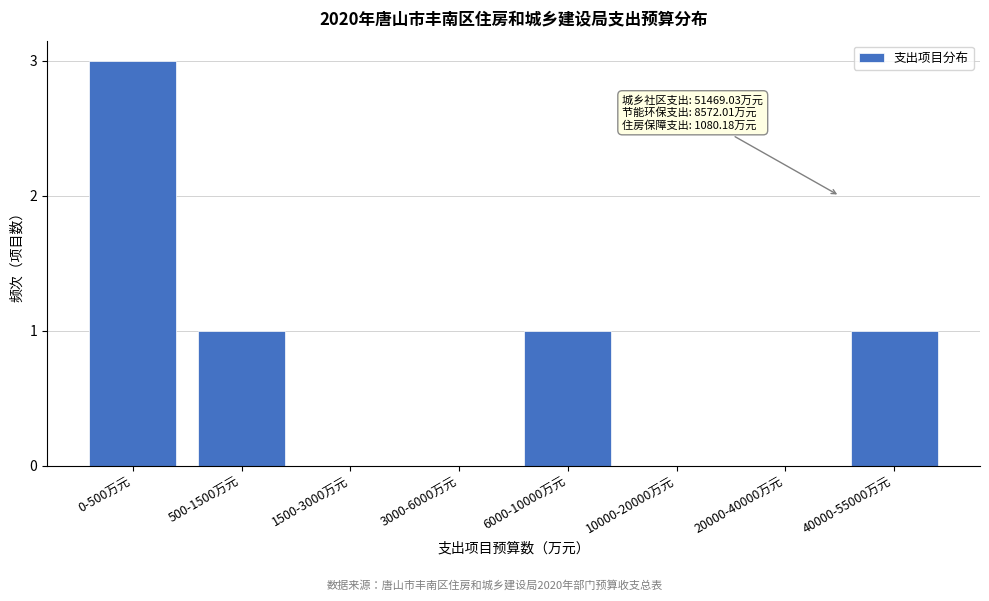

Reading left to right, list all the values displayed in this chart.

0-500万元=3	500-1500万元=1	1500-3000万元=0	3000-6000万元=0	6000-10000万元=1	10000-20000万元=0	20000-40000万元=0	40000-55000万元=1